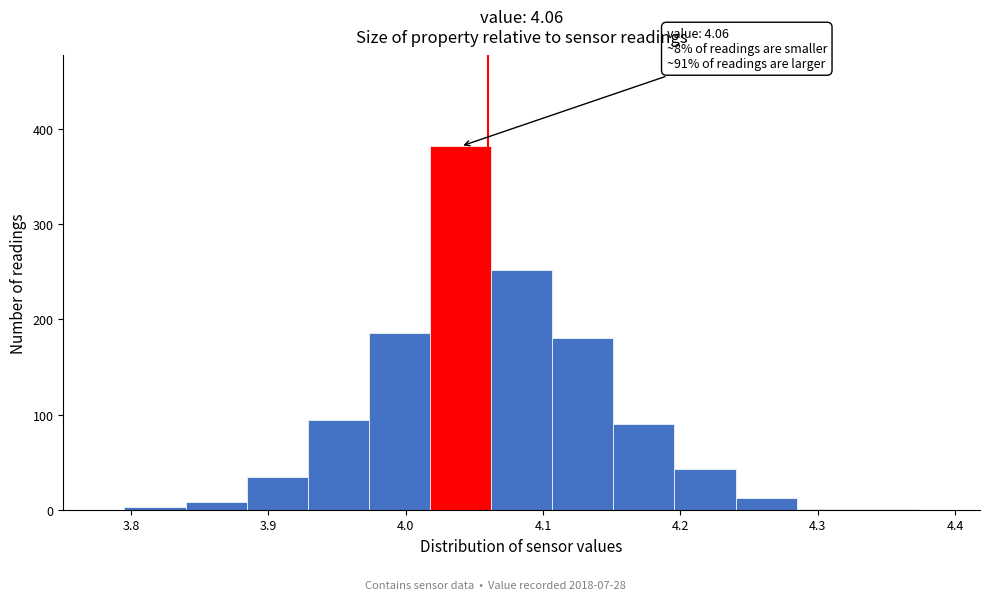

Which range on the x-axis has the tallest bar?

4.02 to 4.06